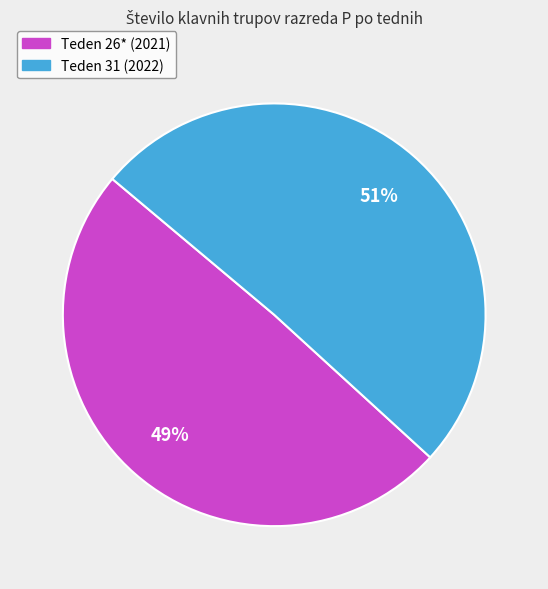

To the nearest percent, what portion does Teden 31 (2022) represent?

51%